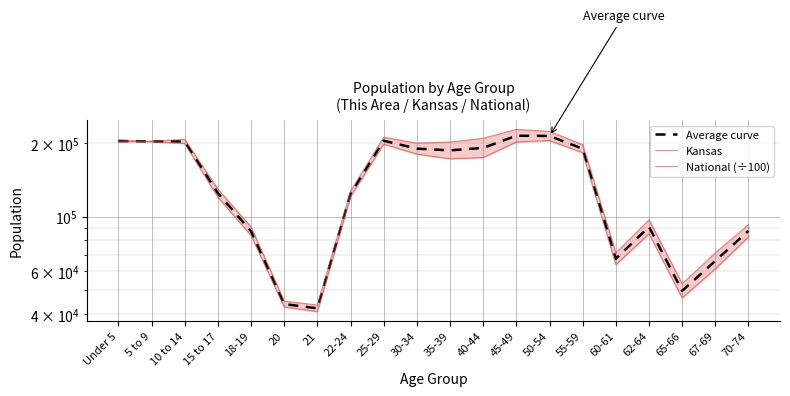

The Average curve series shows 189448.2 at 55-59. True or false?

True